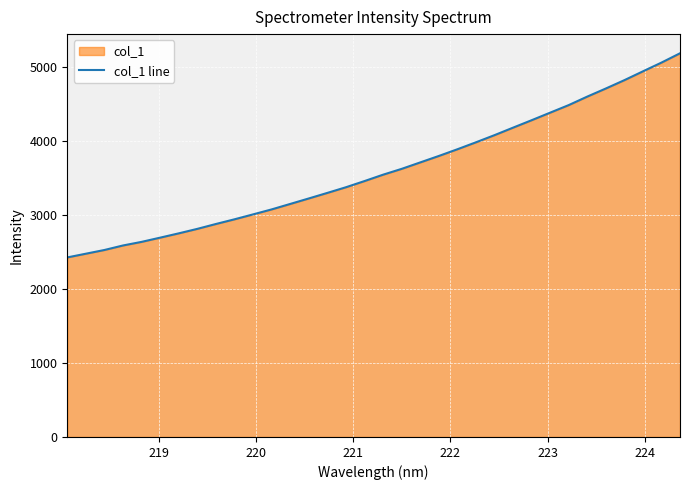

How many lines are shown in the chart?

1